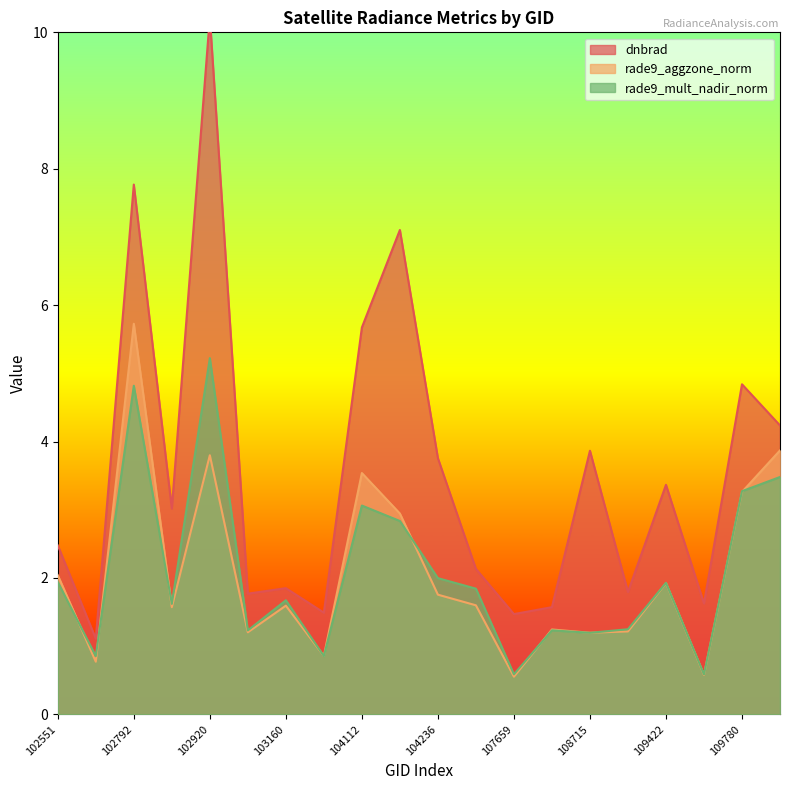

Is it true that rade9_mult_nadir_norm equals 1.6 at 108729?

False